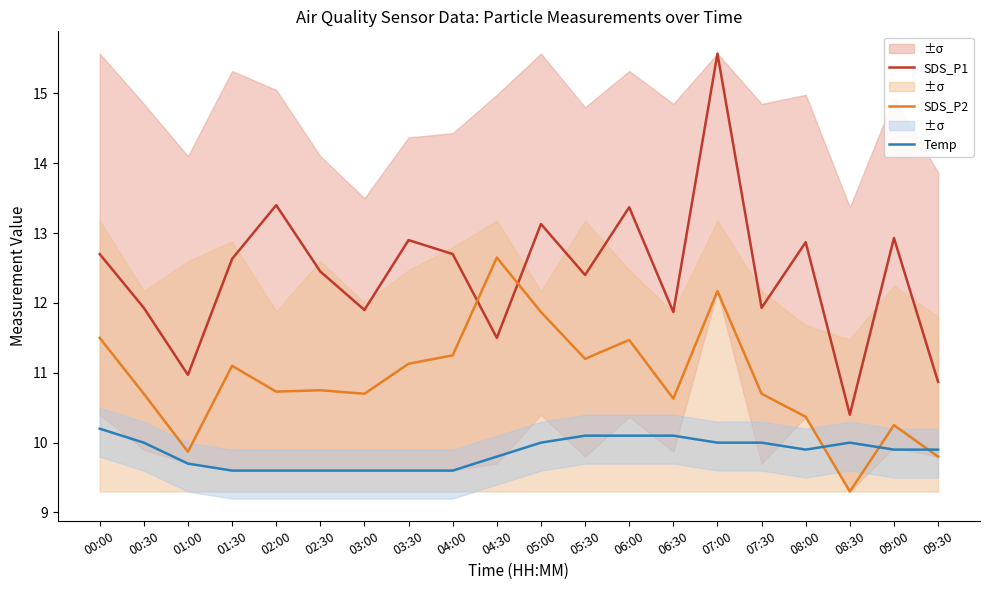

At which label is SDS_P1 closest to 12?

00:30